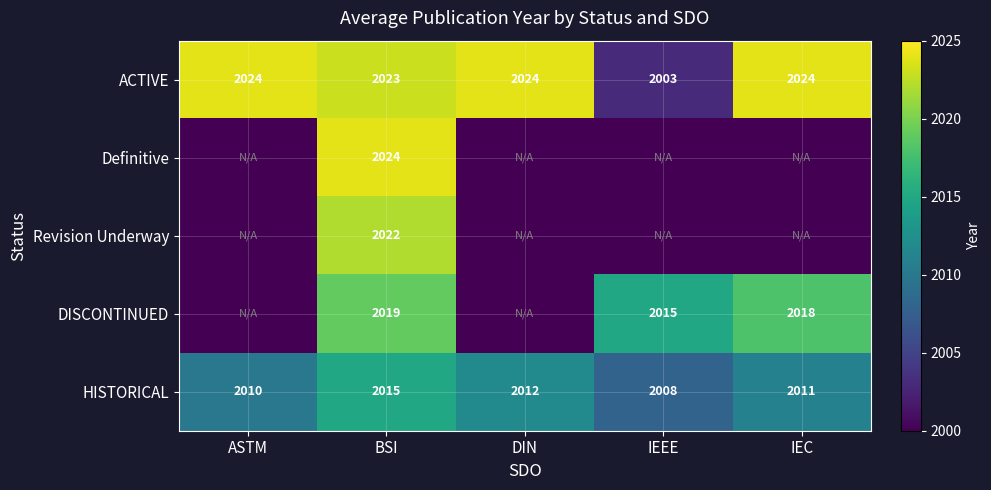

Which category has the highest value across all series?

ASTM